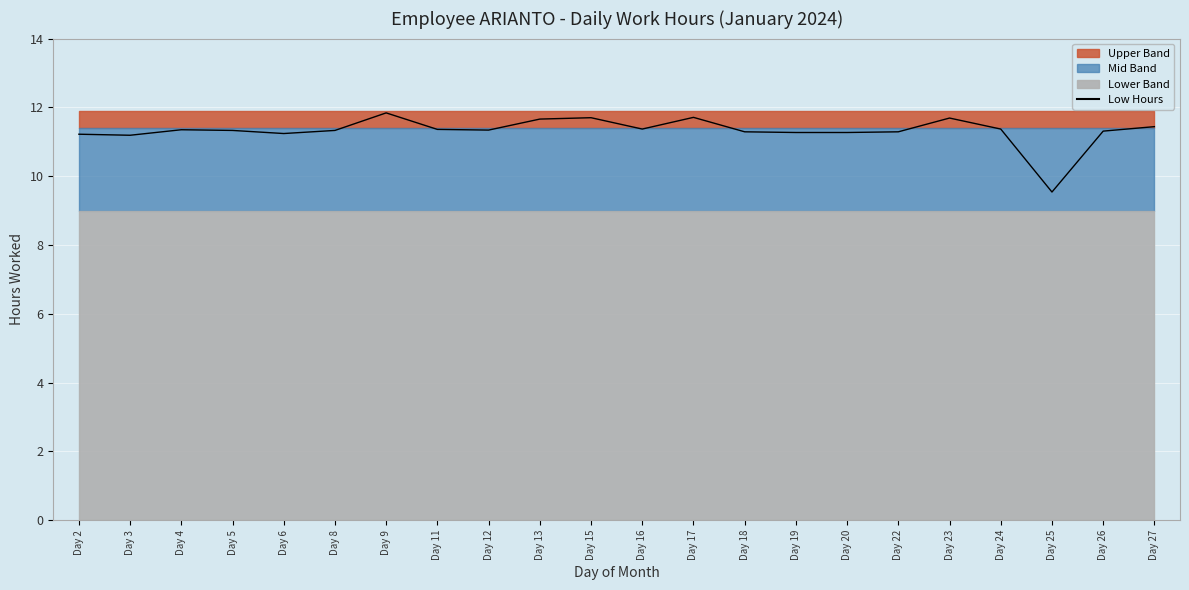

What is the difference between the maximum and minimum values?

2.3